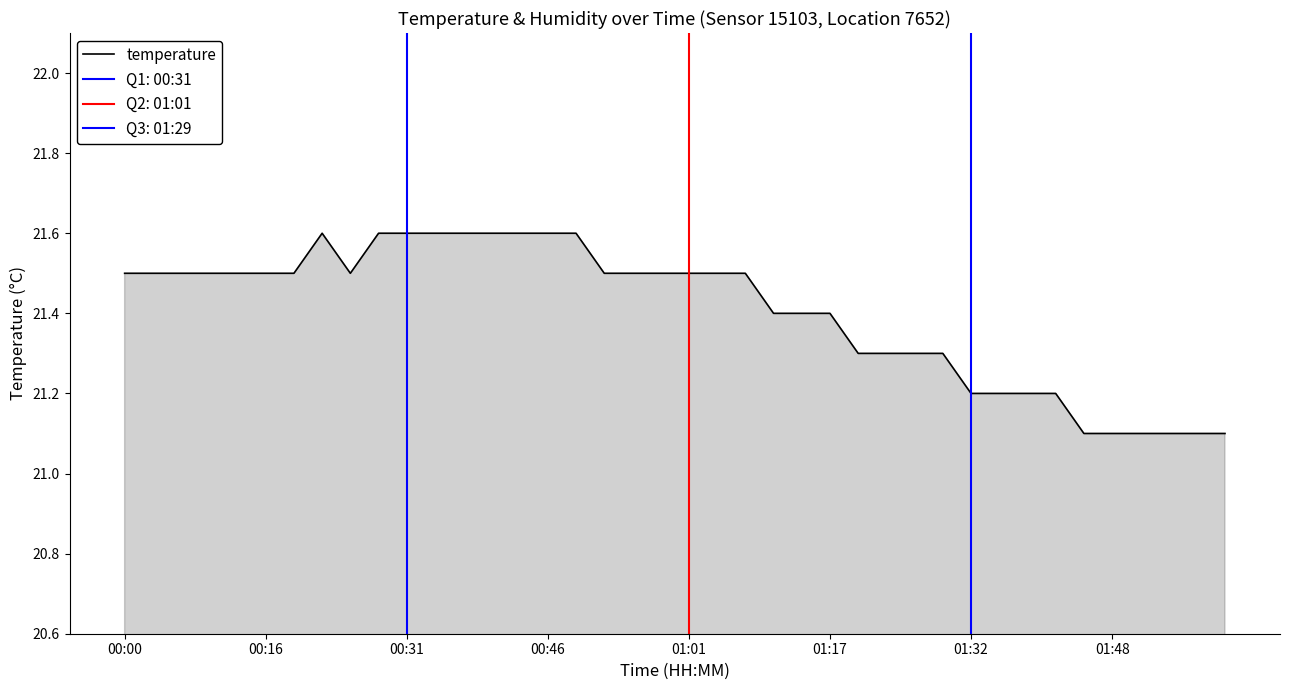

True or false: temperature has a value of 21.5 at 00:16.

True